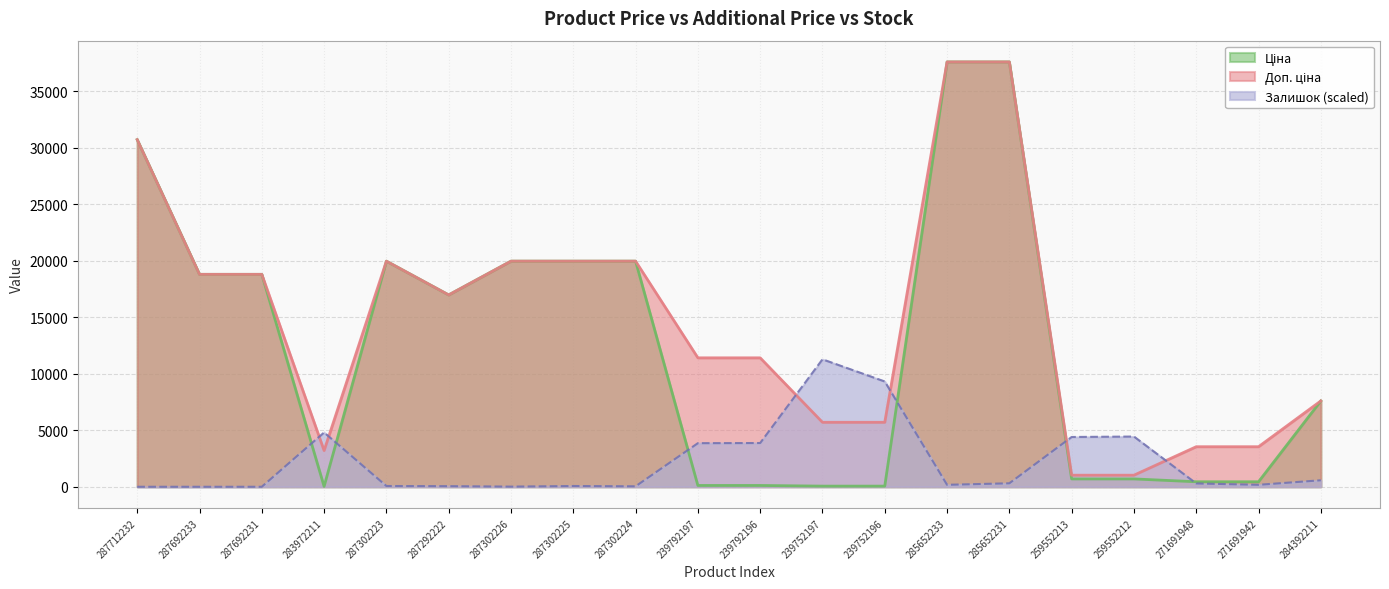

What are all the series names shown in the legend?

Ціна, Доп. ціна, Залишок